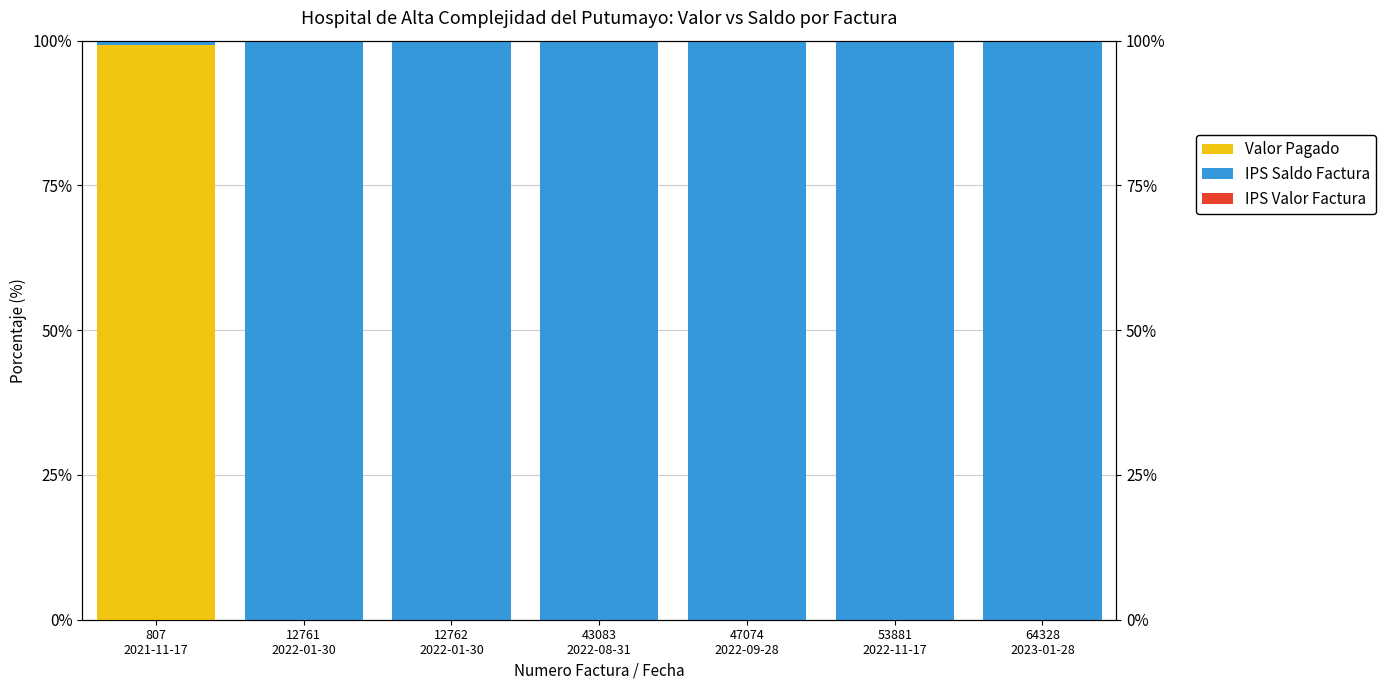

The value of Valor Pagado at 43083
2022-08-31 is 0.0. True or false?

True